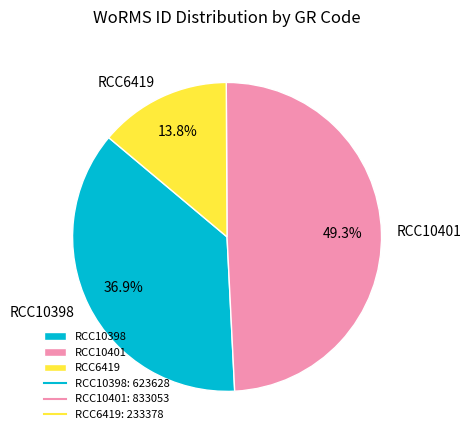

Is it true that RCC10398 is 27% of the pie?

False